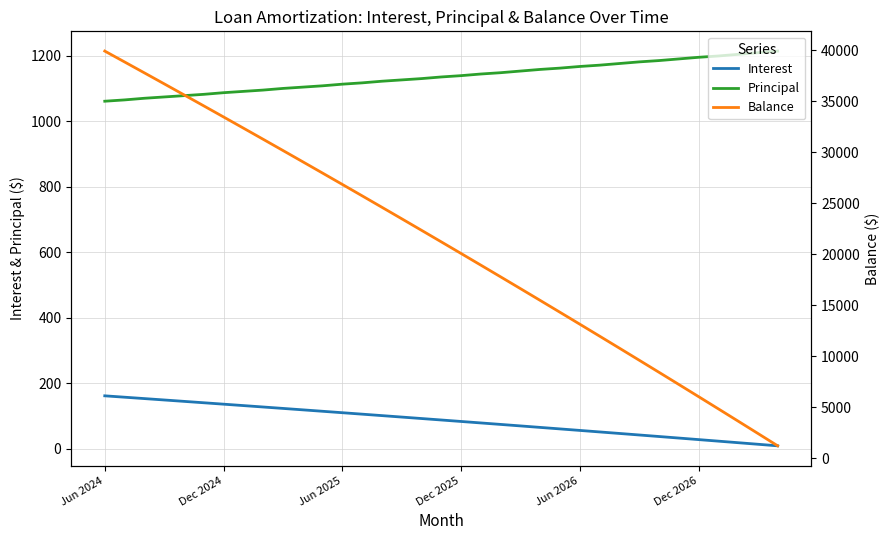

What is the difference between the maximum and minimum values in the Balance series?

38692.0